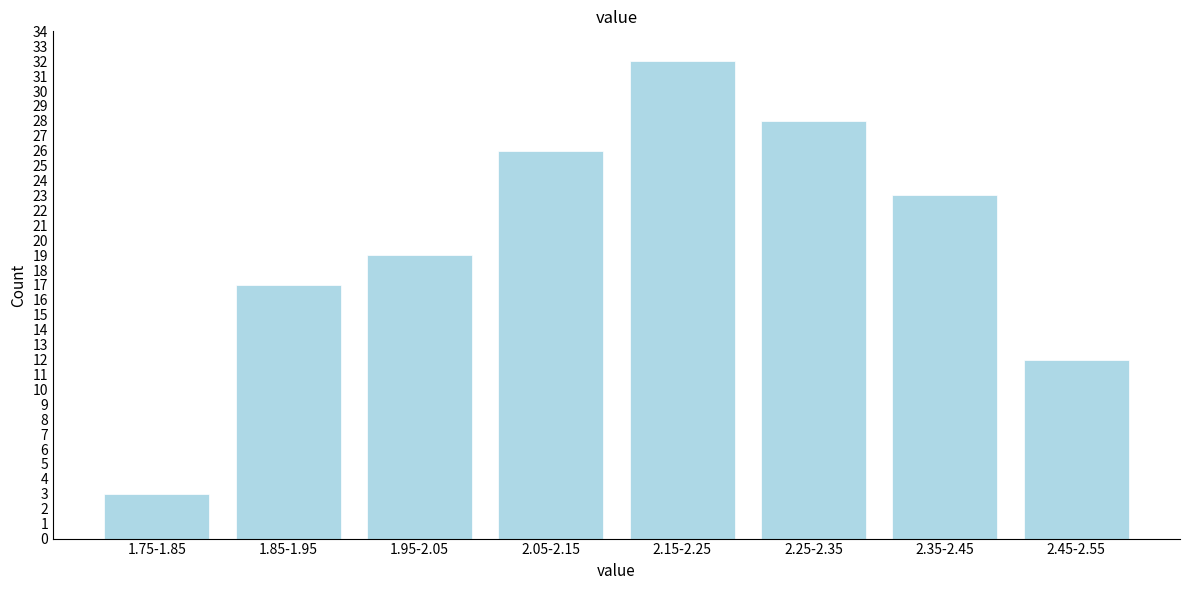

Reading right to left, list all the values displayed in this chart.

2.45-2.55=12	2.35-2.45=23	2.25-2.35=28	2.15-2.25=32	2.05-2.15=26	1.95-2.05=19	1.85-1.95=17	1.75-1.85=3